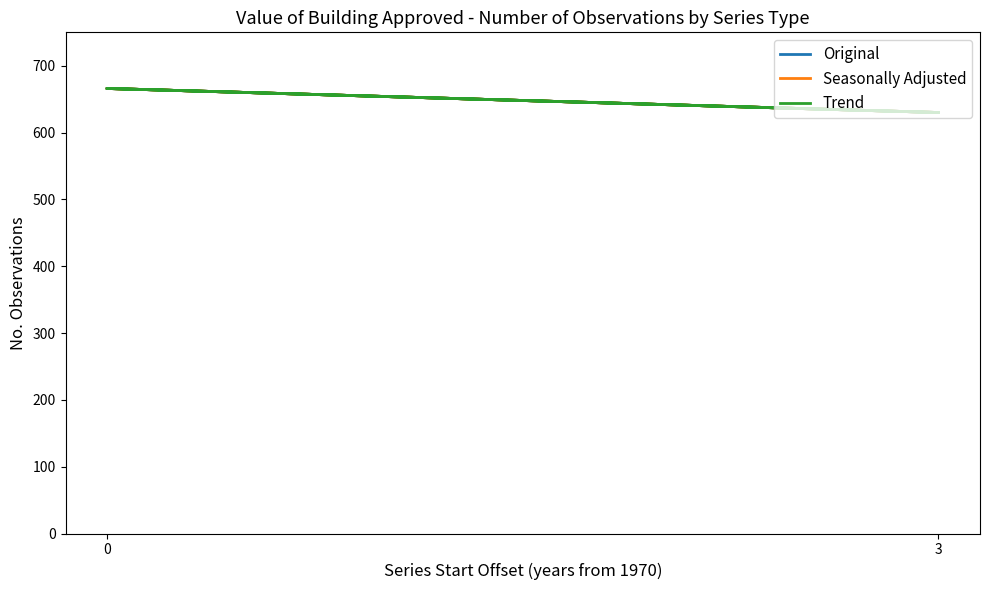

Does the chart have visible grid lines?

No